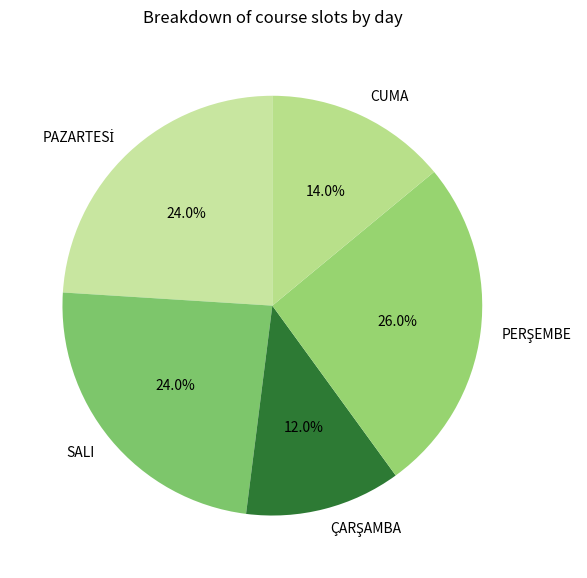

Does any single category account for the majority?

No